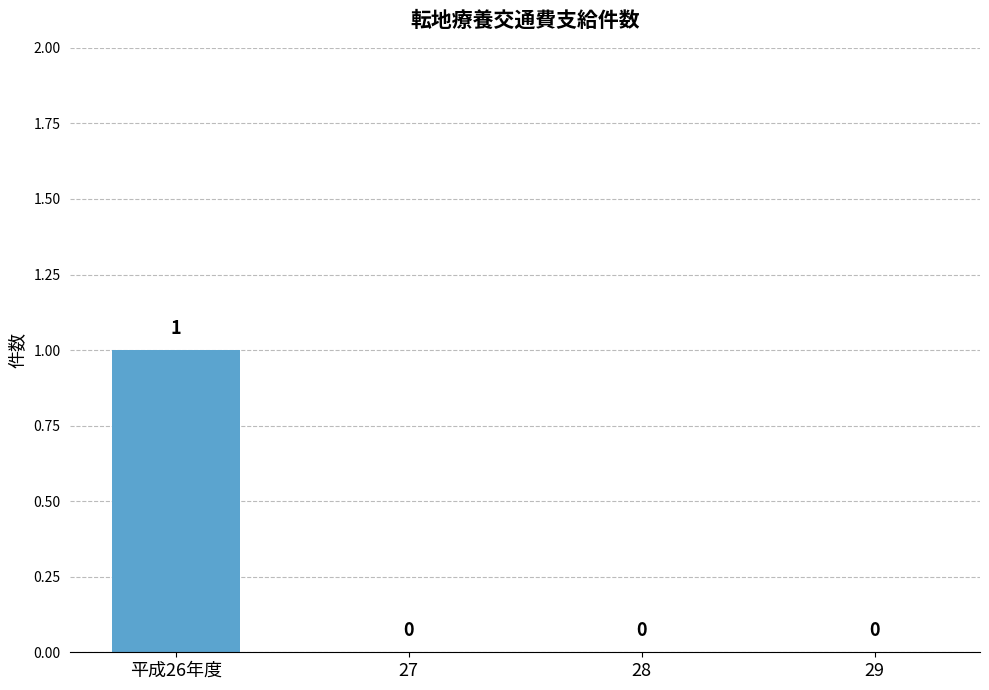

The chart shows a value of 1 at 平成26年度. True or false?

True